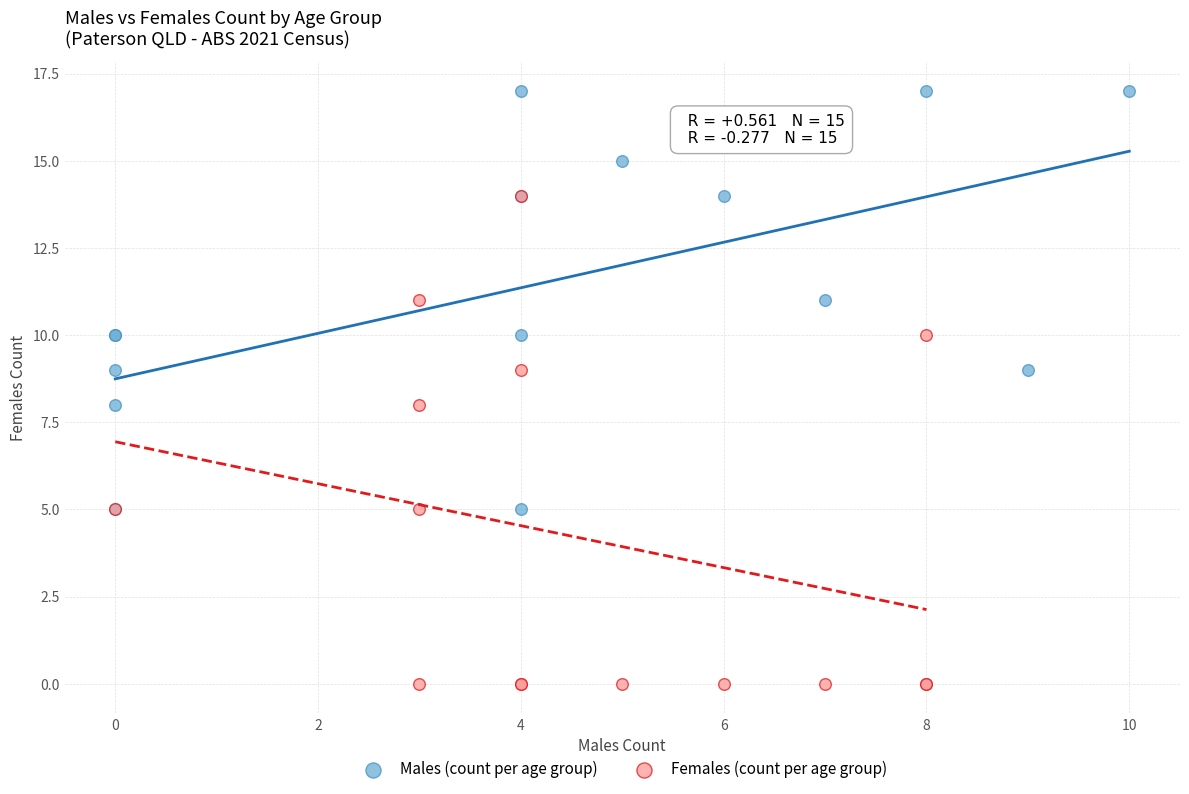

Which series has the largest Y range (max minus min)?

Females (count per age group)